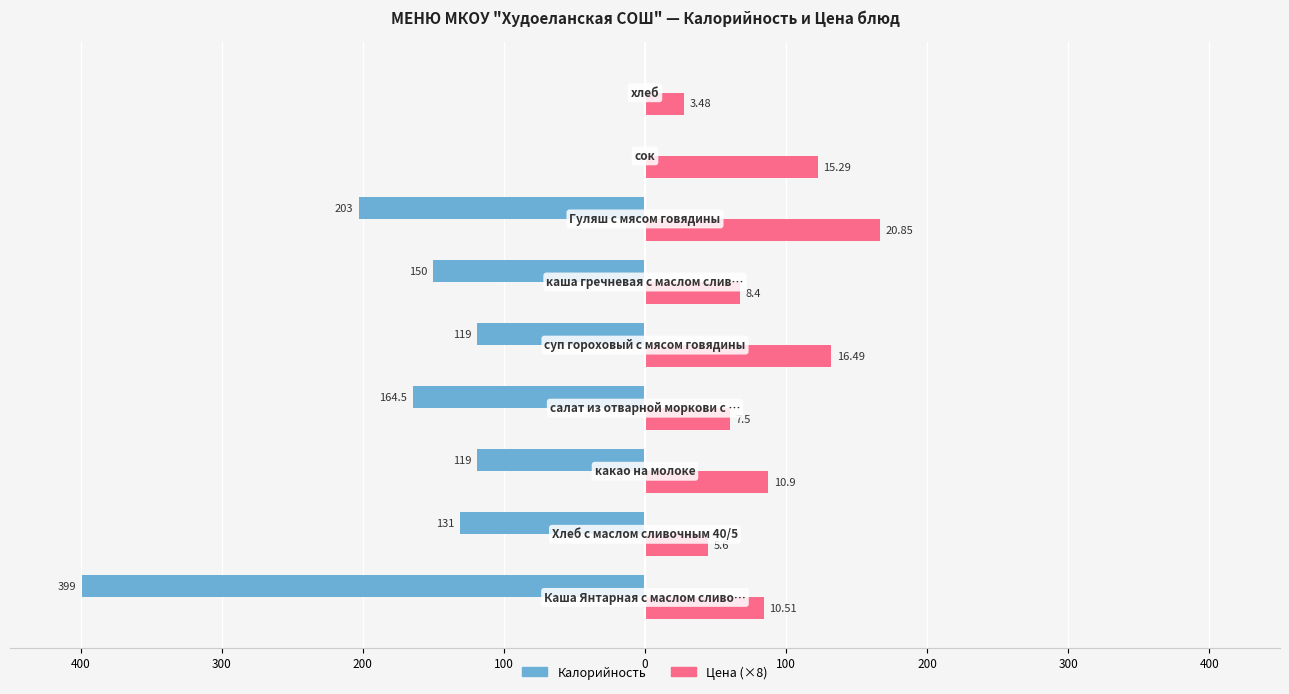

What are all the series names shown in the legend?

Калорийность, Цена (×8)